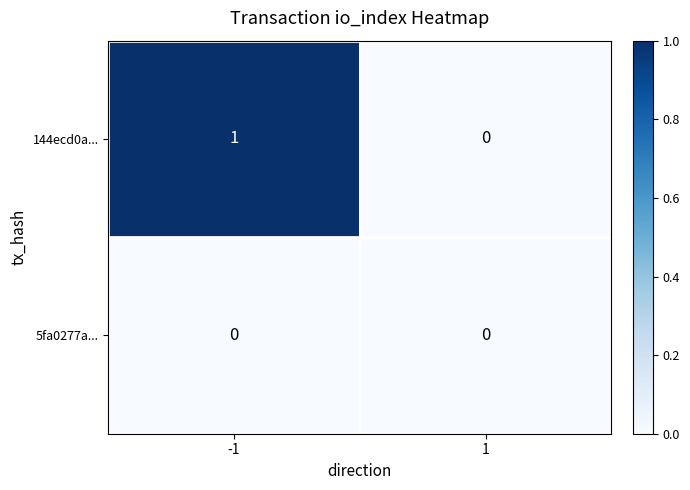

Reading right to left, what are all the values shown in this chart?

144ecd0a...: 0	1
5fa0277a...: 0	0